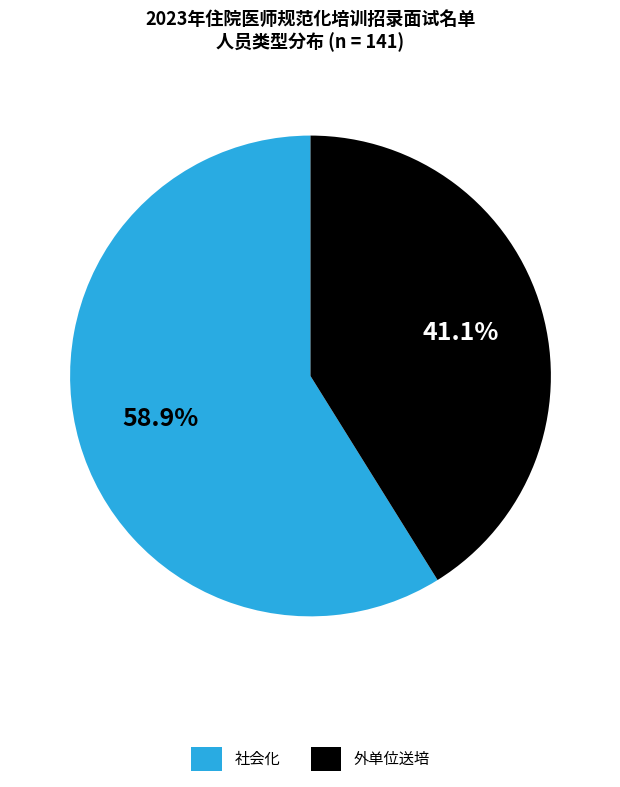

To the nearest percent, what is the difference between the 外单位送培 and 社会化 slice percentages?

18%